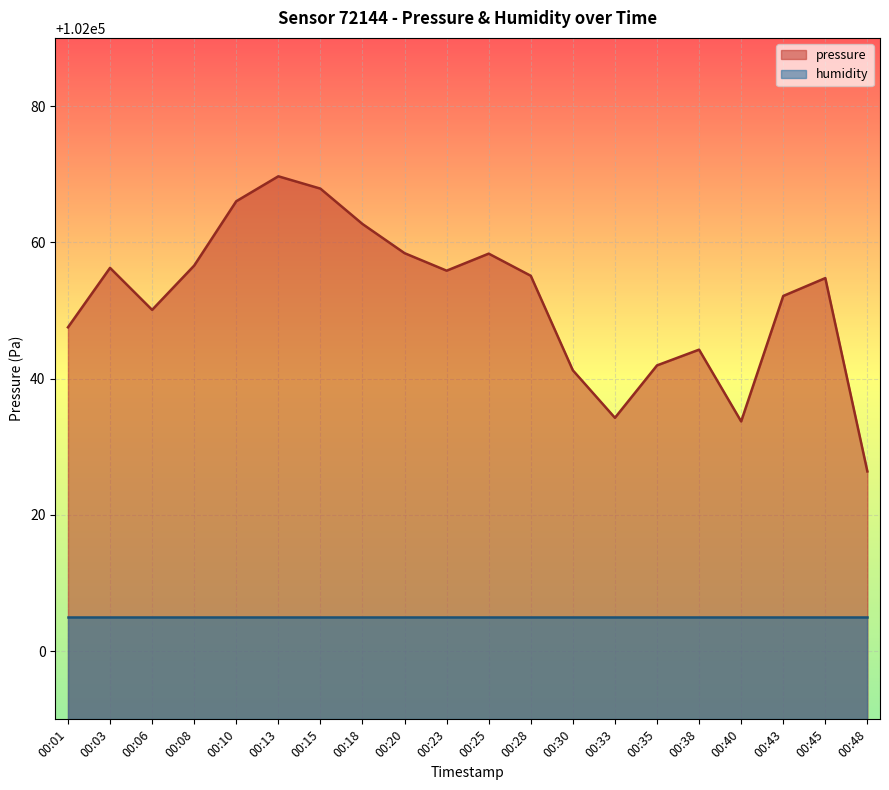

How many points are higher than both their immediate neighbors (excluding endpoints)?

5